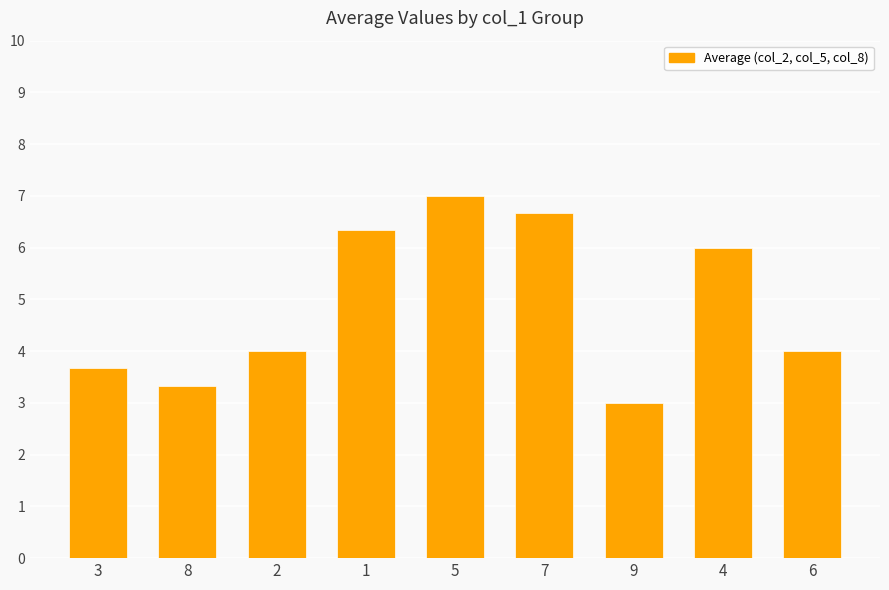

What is the label of the 9th bar from the right?

3